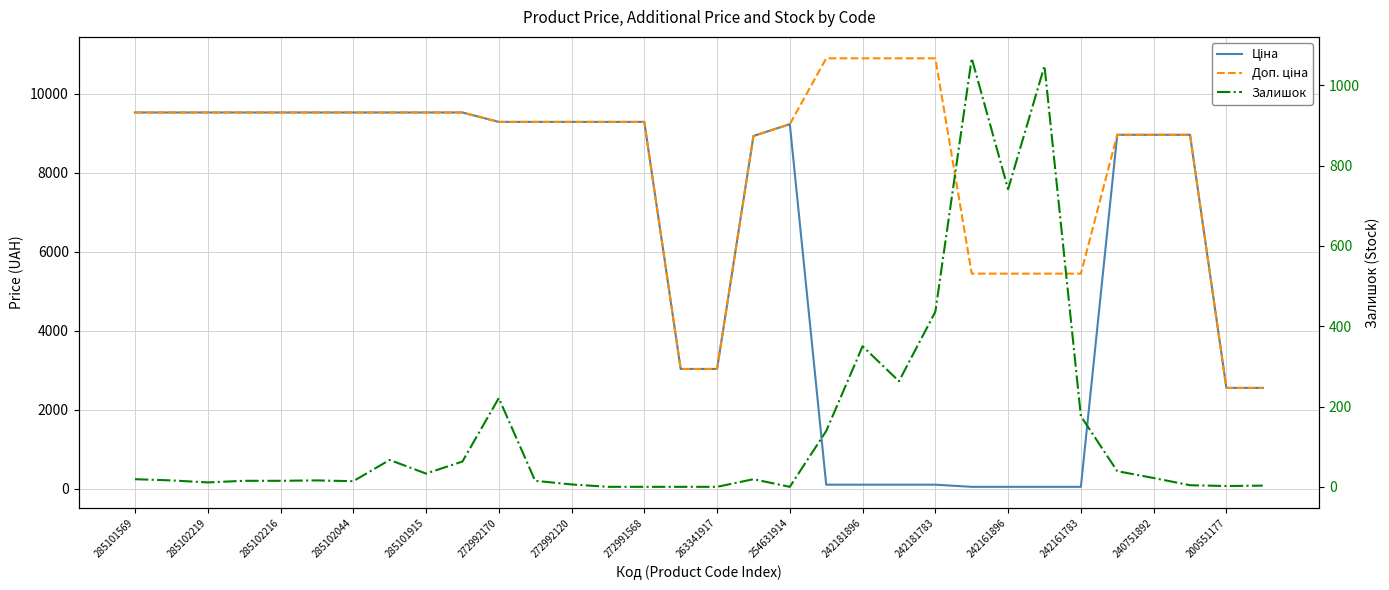

Which series changed the most between 254631914 and 242161896?

Ціна